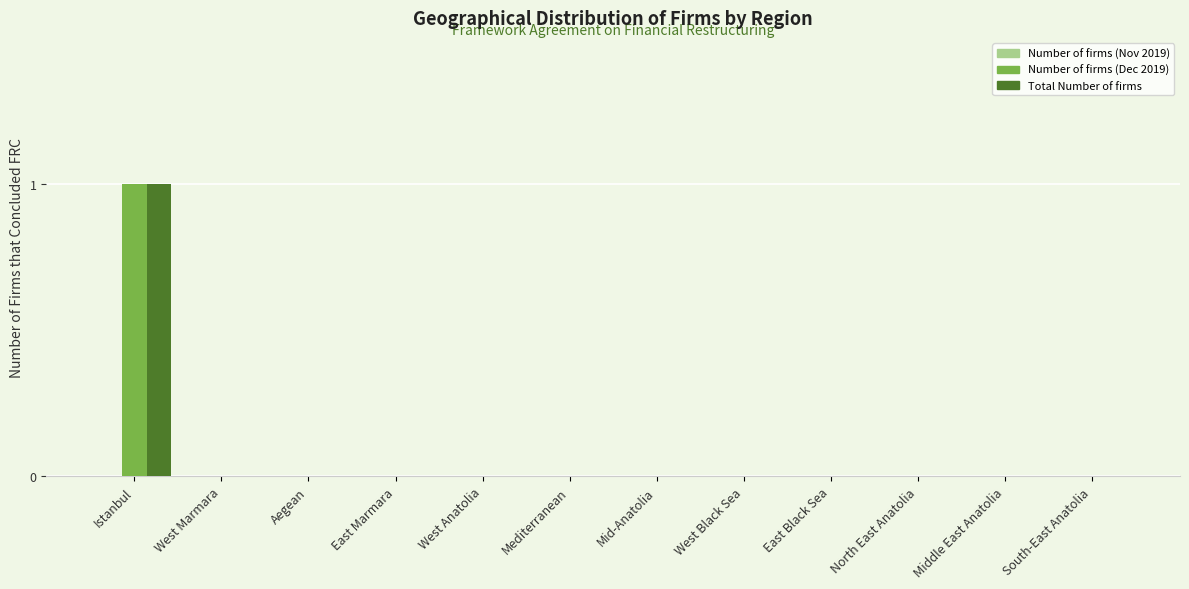

What is the approximate value of Number of firms (Dec 2019) at Istanbul?

1